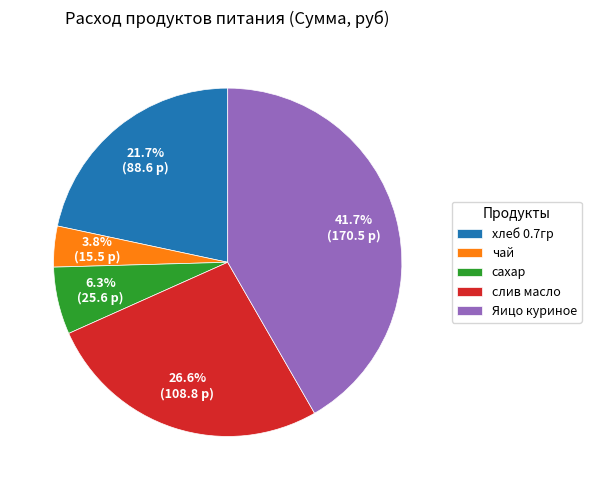

How much of the chart is everything except хлеб 0.7гр?

78.3%